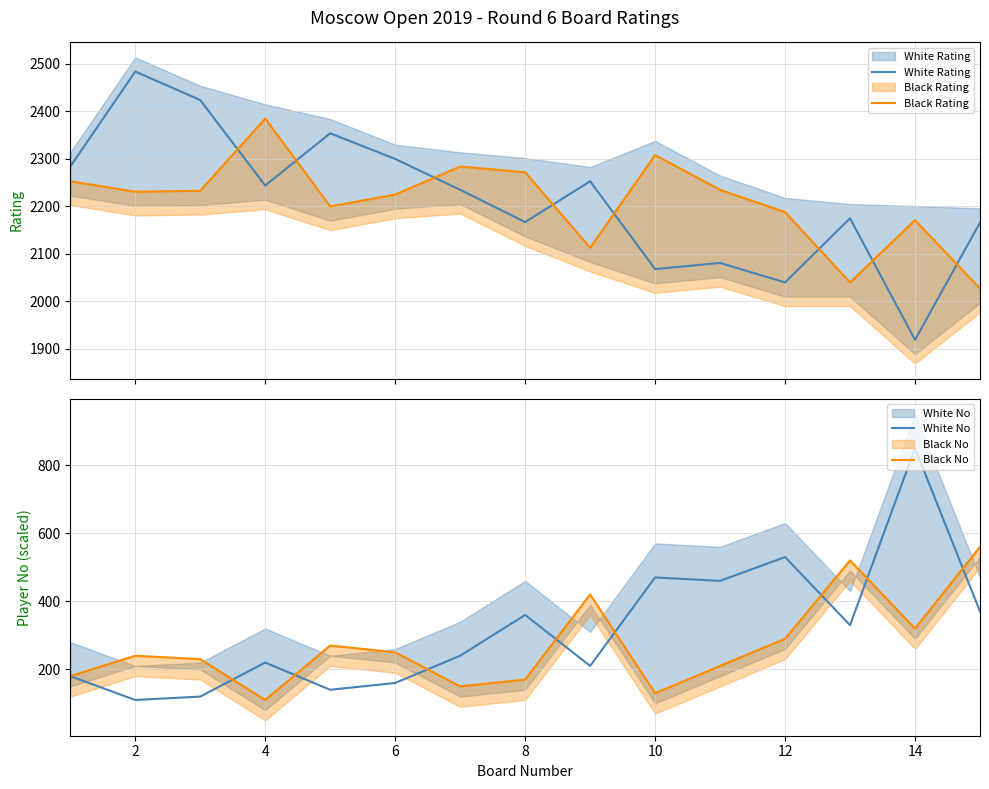

The value of White No at 0 is 283. True or false?

False